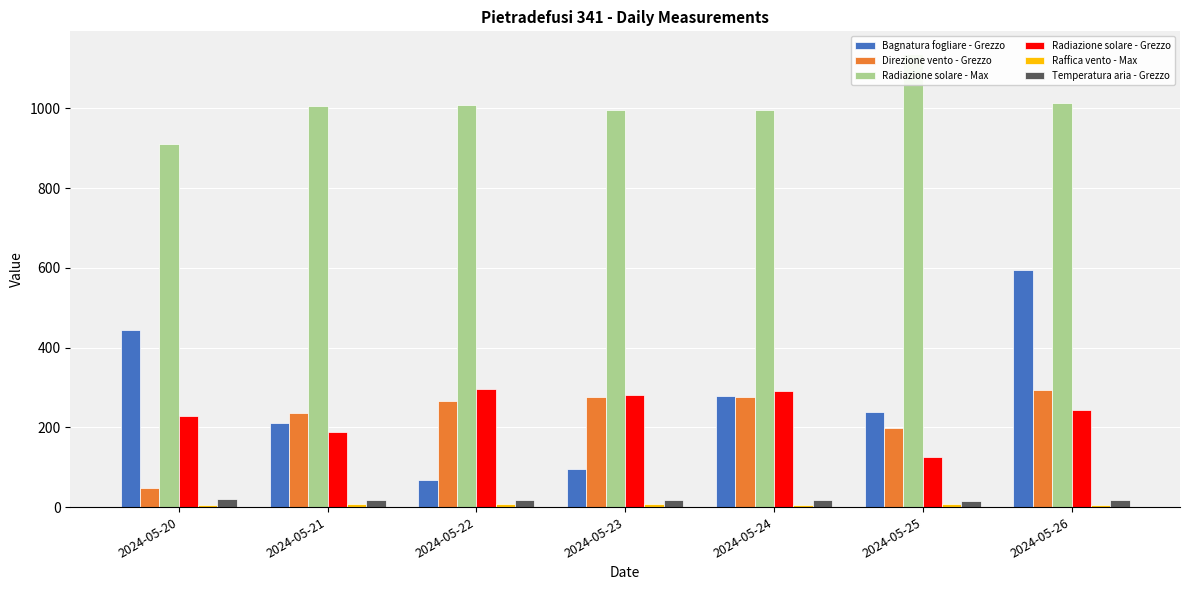

Between 2024-05-25 and 2024-05-26, which series saw the biggest shift?

Bagnatura fogliare - Grezzo